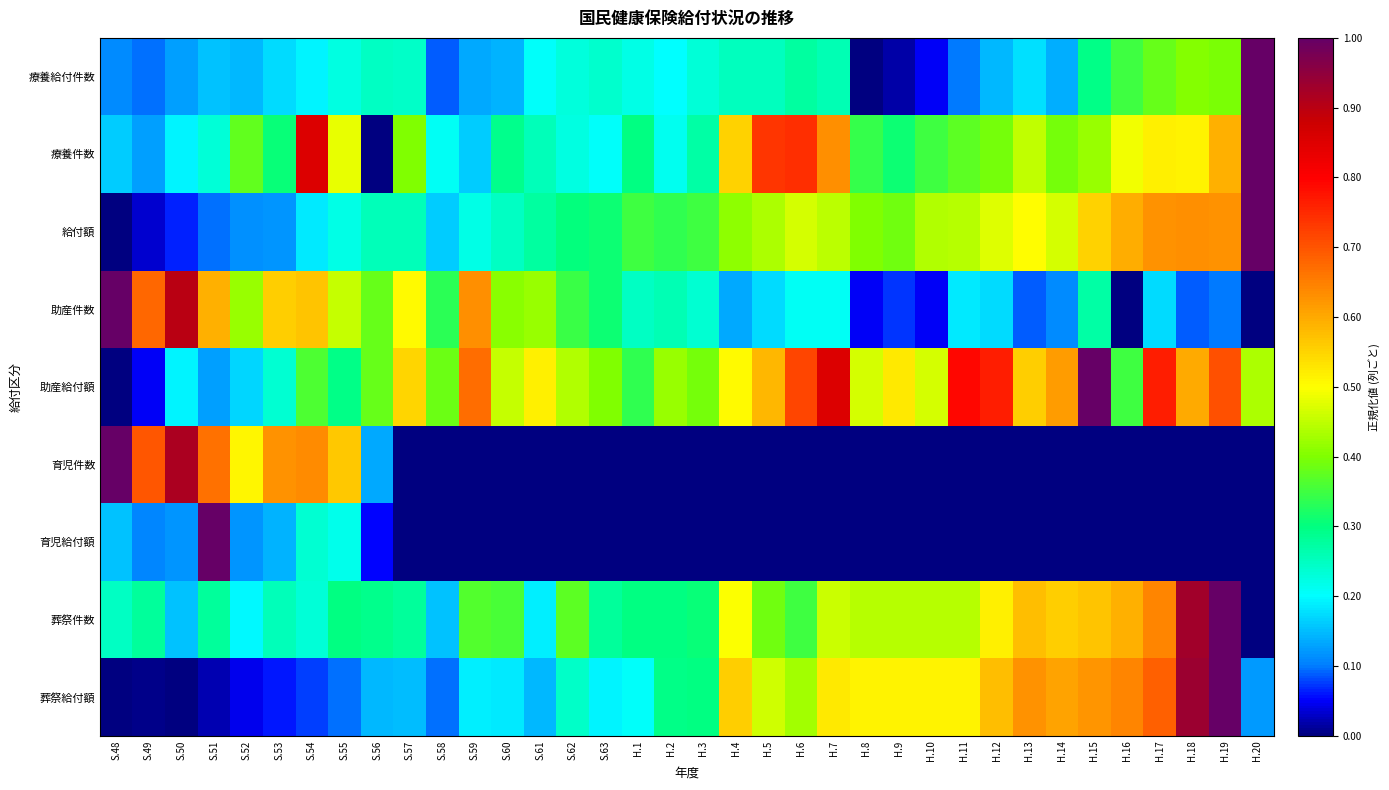

Which series has the widest spread of values?

療養給付件数